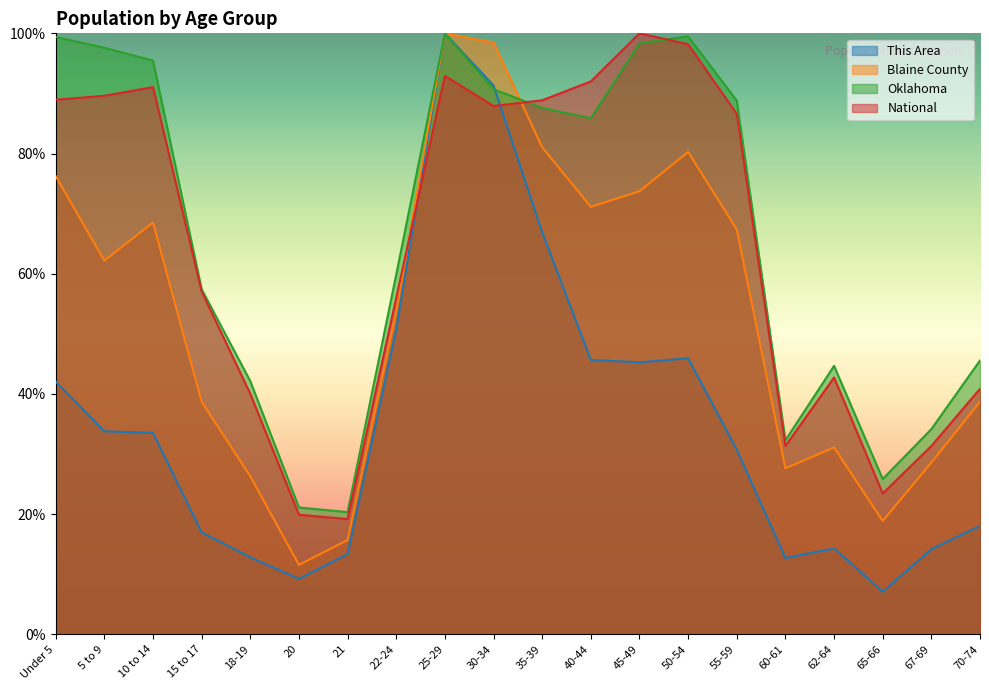

How many interior local valleys does the Blaine County series have?

5